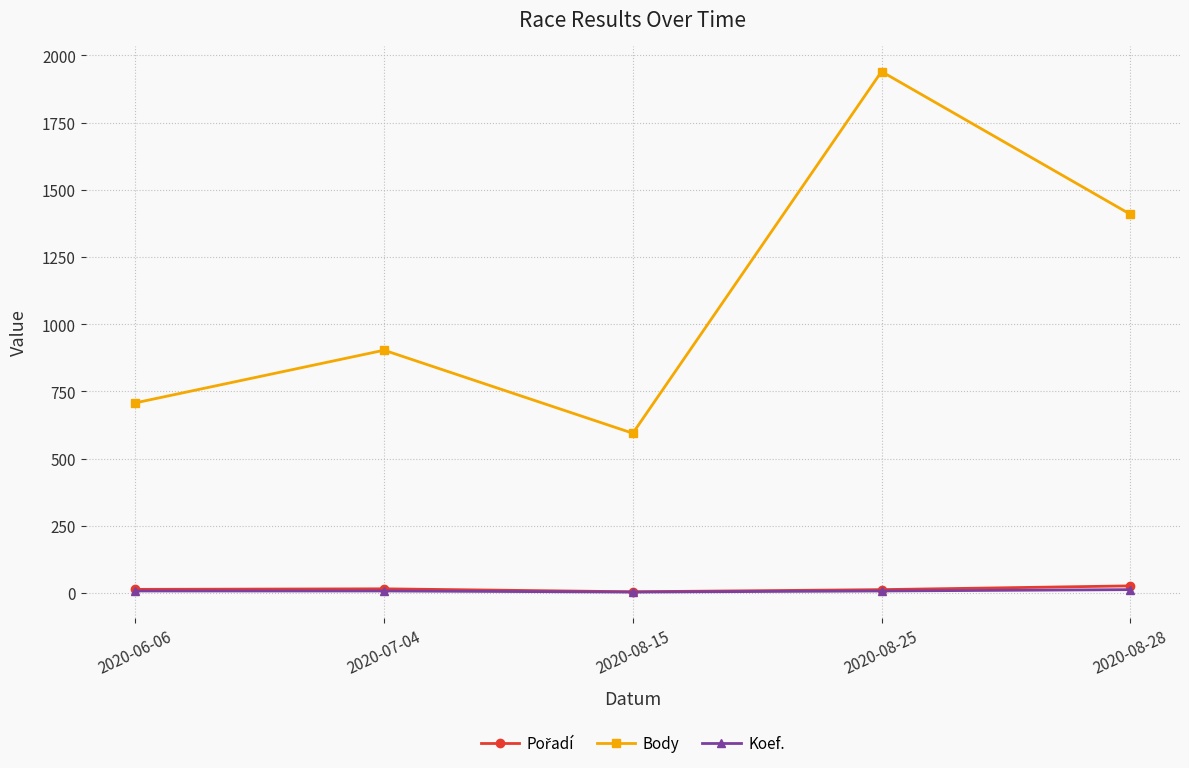

In Body, how many points are higher than both neighbors (excluding endpoints)?

2